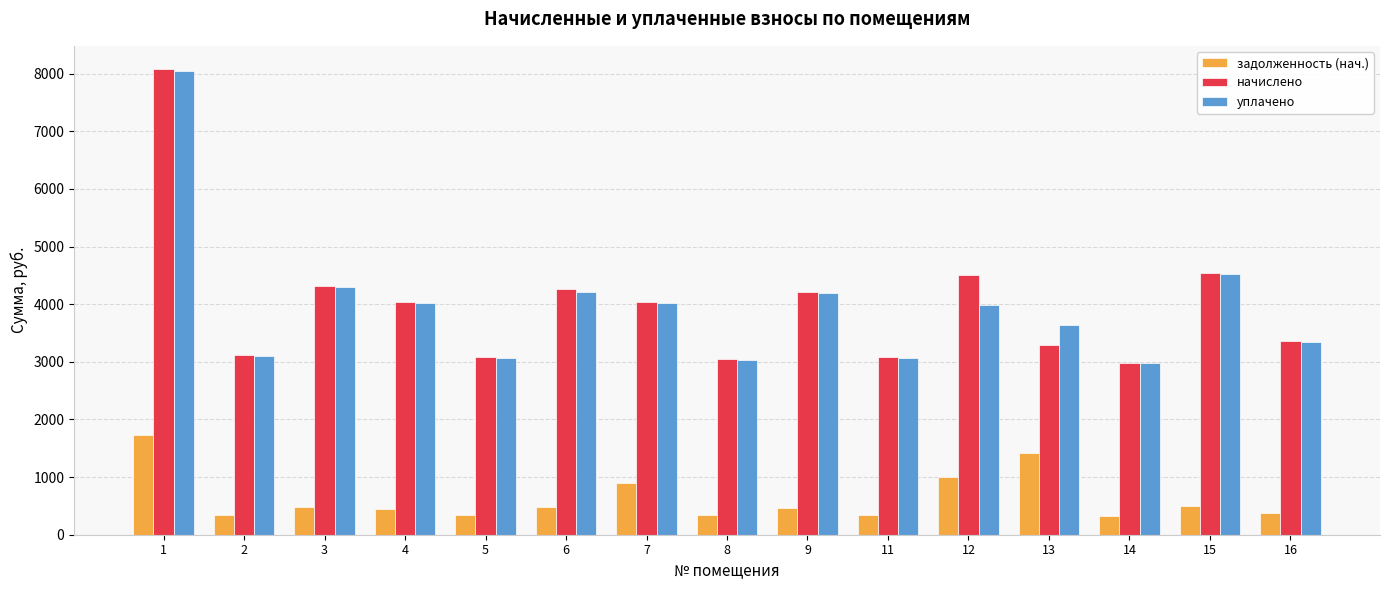

True or false: уплачено has a value of 7152.5 at 3.

False